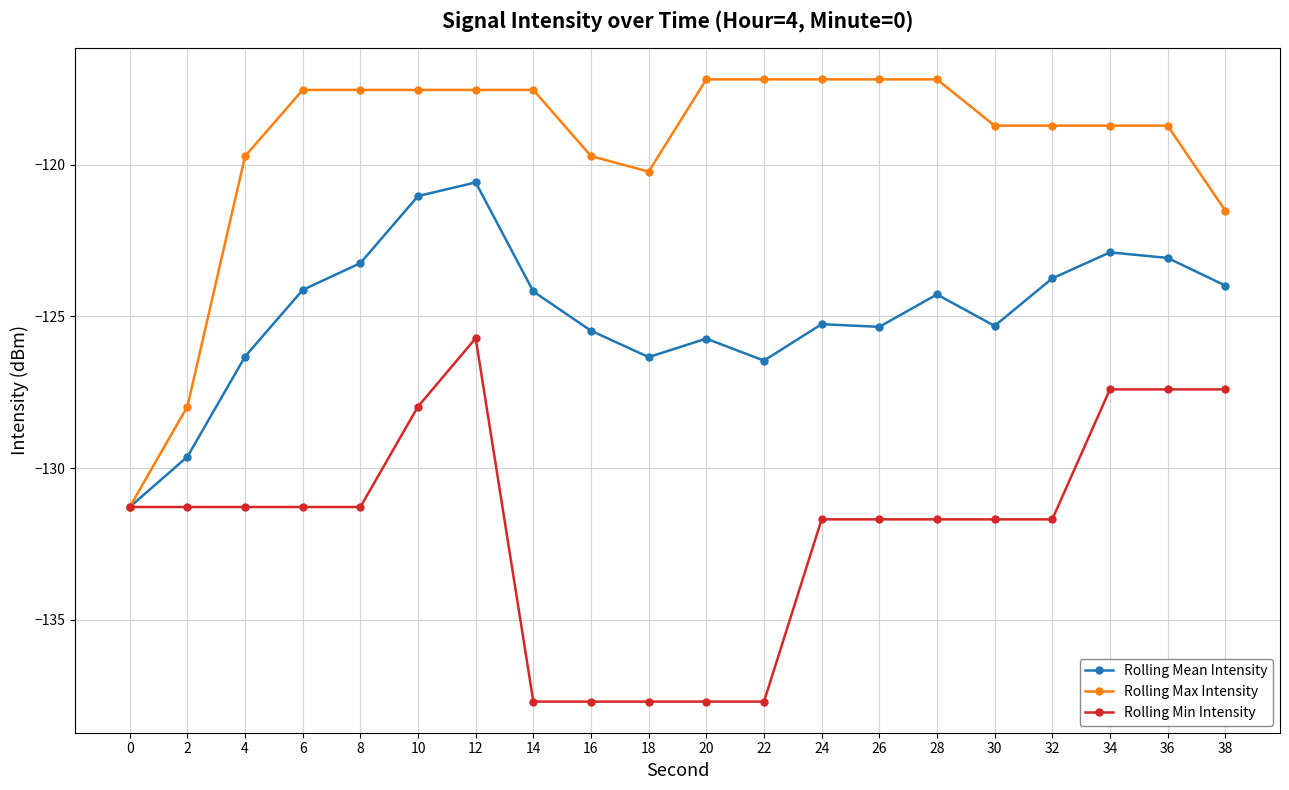

What is the lowest value of the Rolling Min Intensity series?

-137.7